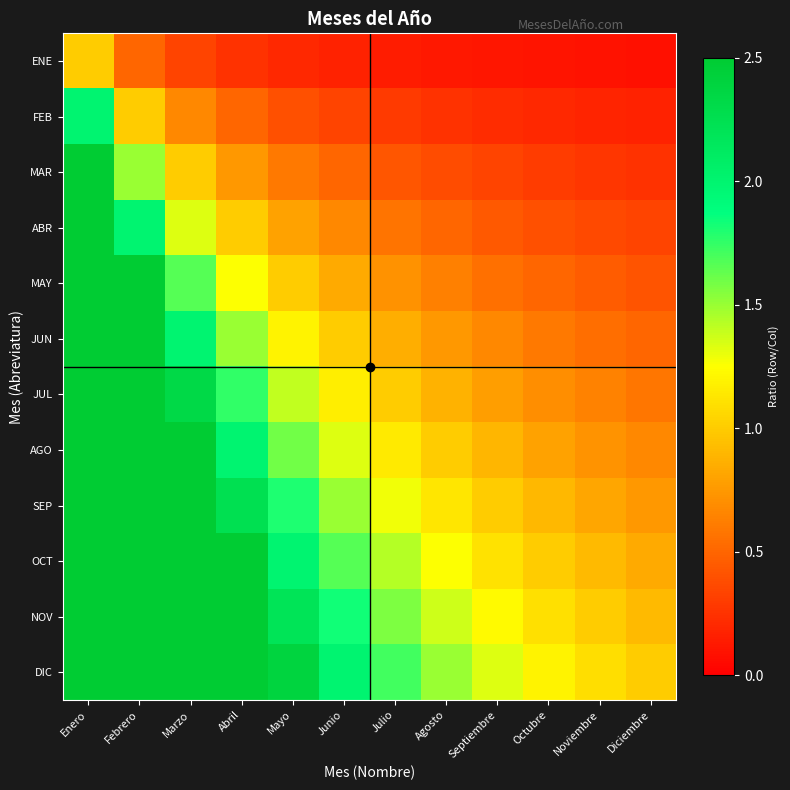

What is the minimum value shown in the chart?

0.1